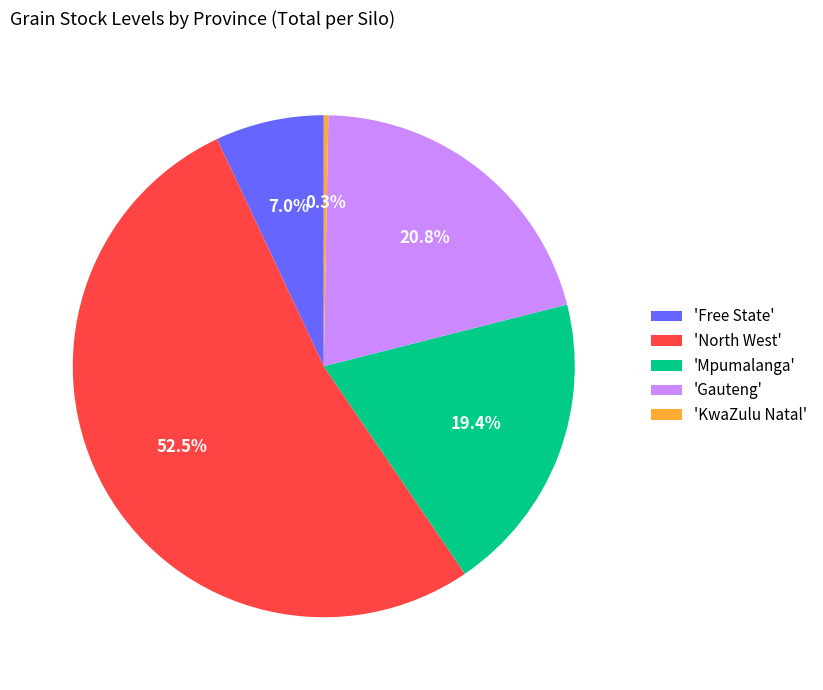

How many slices are in this pie chart?

5